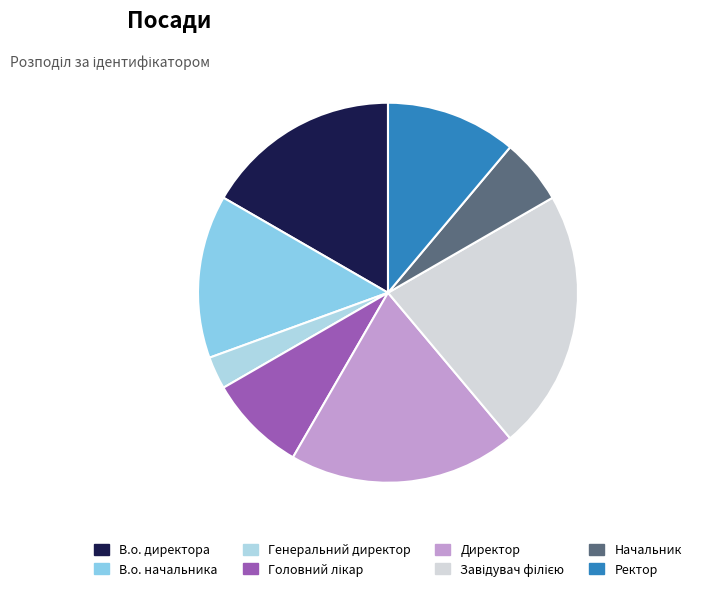

What is the total percentage of Ректор and Завідувач філією?

33.3%